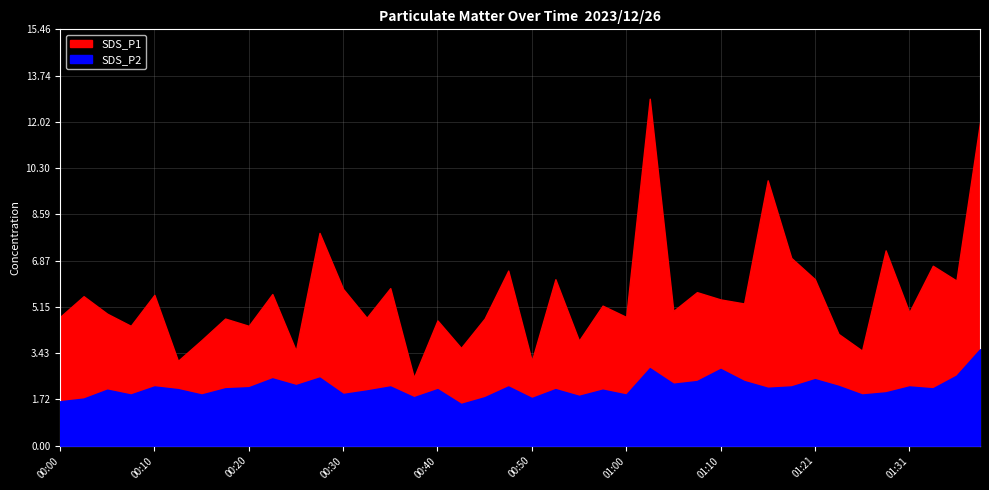

Which has a higher value, 00:48 or 00:58?

00:48